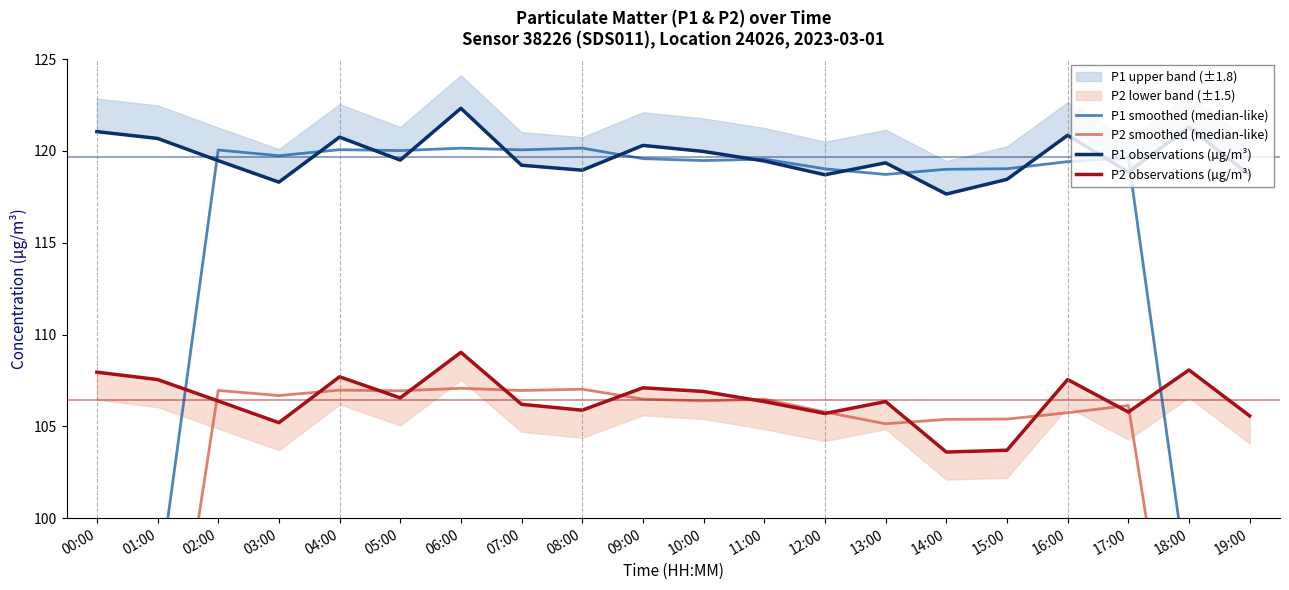

What is the difference between the maximum and minimum values in the P2 observations (µg/m³) series?

5.4